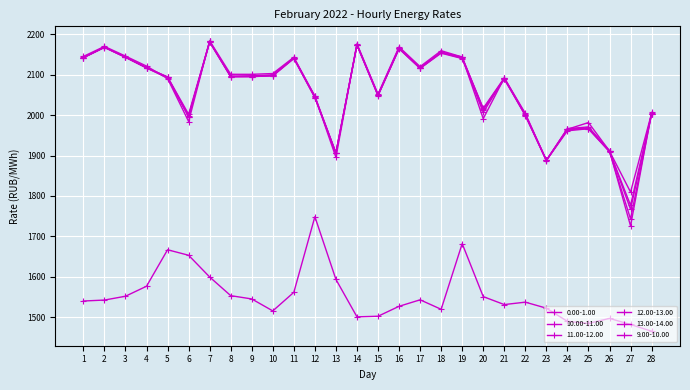

How many intersections are there between 13.00-14.00 and 11.00-12.00?

8